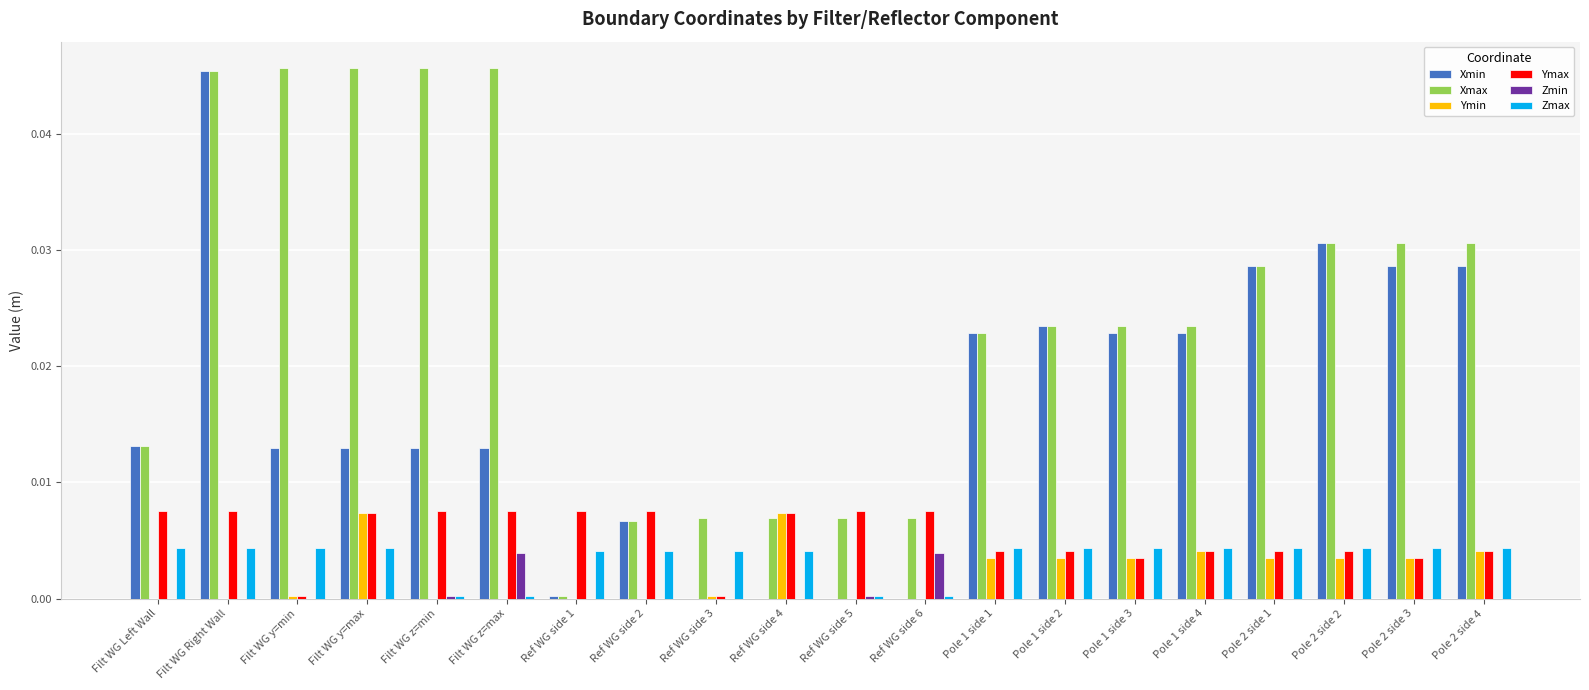

At which category is the sum across all series the highest?

Filt WG Right Wall